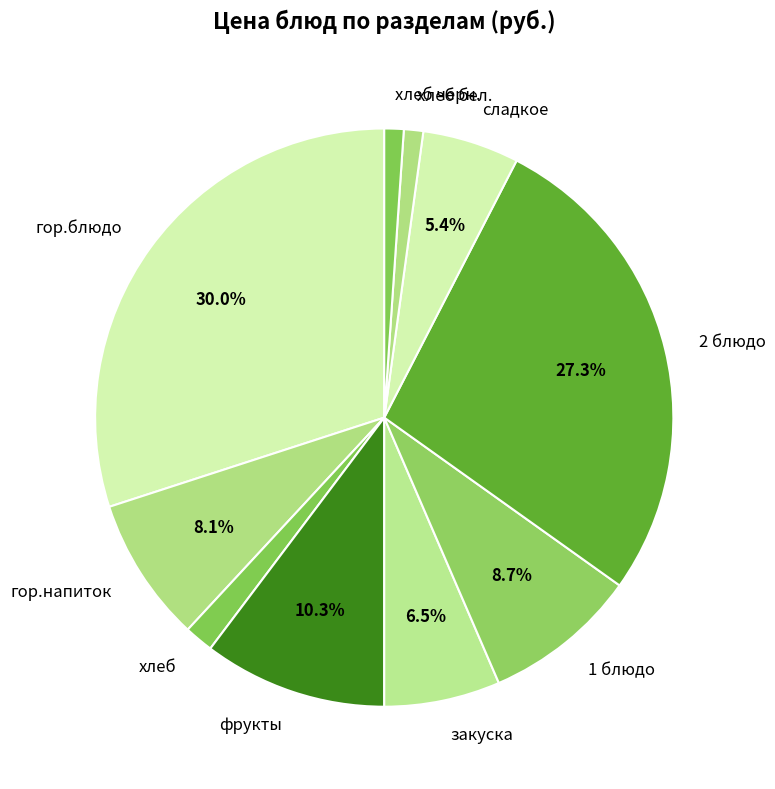

What is the ratio of the value at гор.блюдо to the value at гор.напиток?

3.7